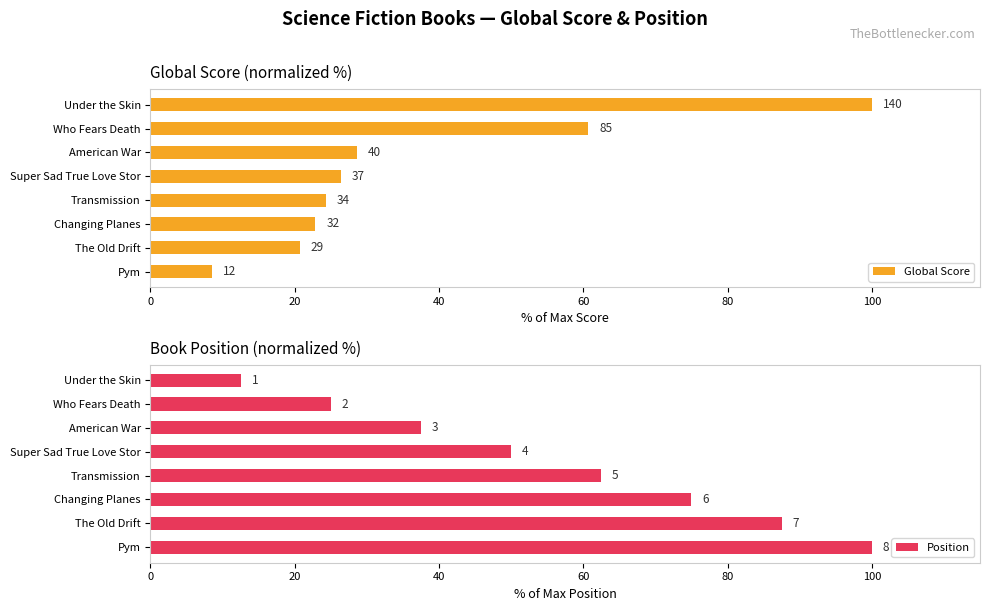

What is the highest value of the Global Score series?

100.0